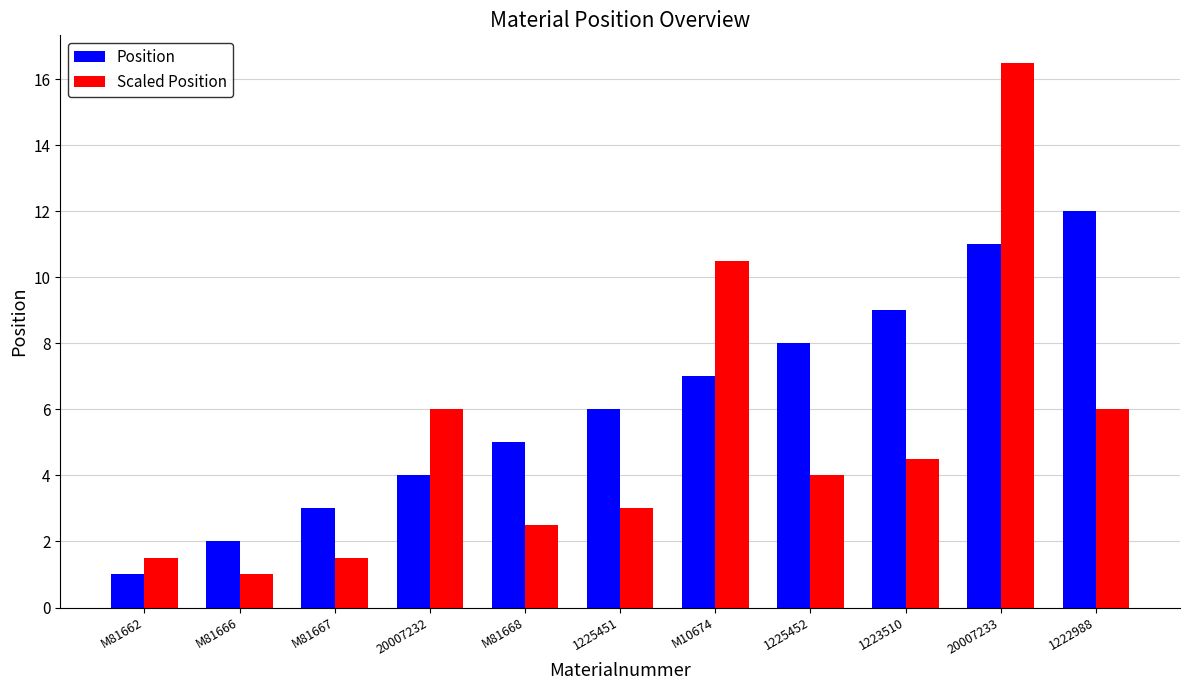

What are all the series names shown in the legend?

Position, Scaled Position